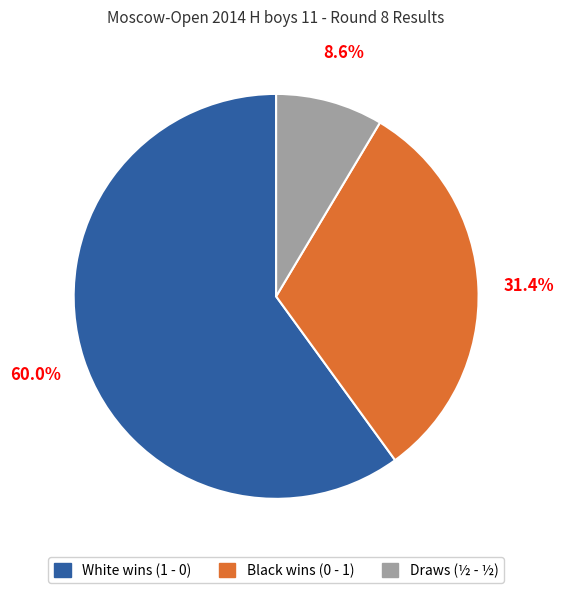

Is there a majority slice in this chart?

Yes